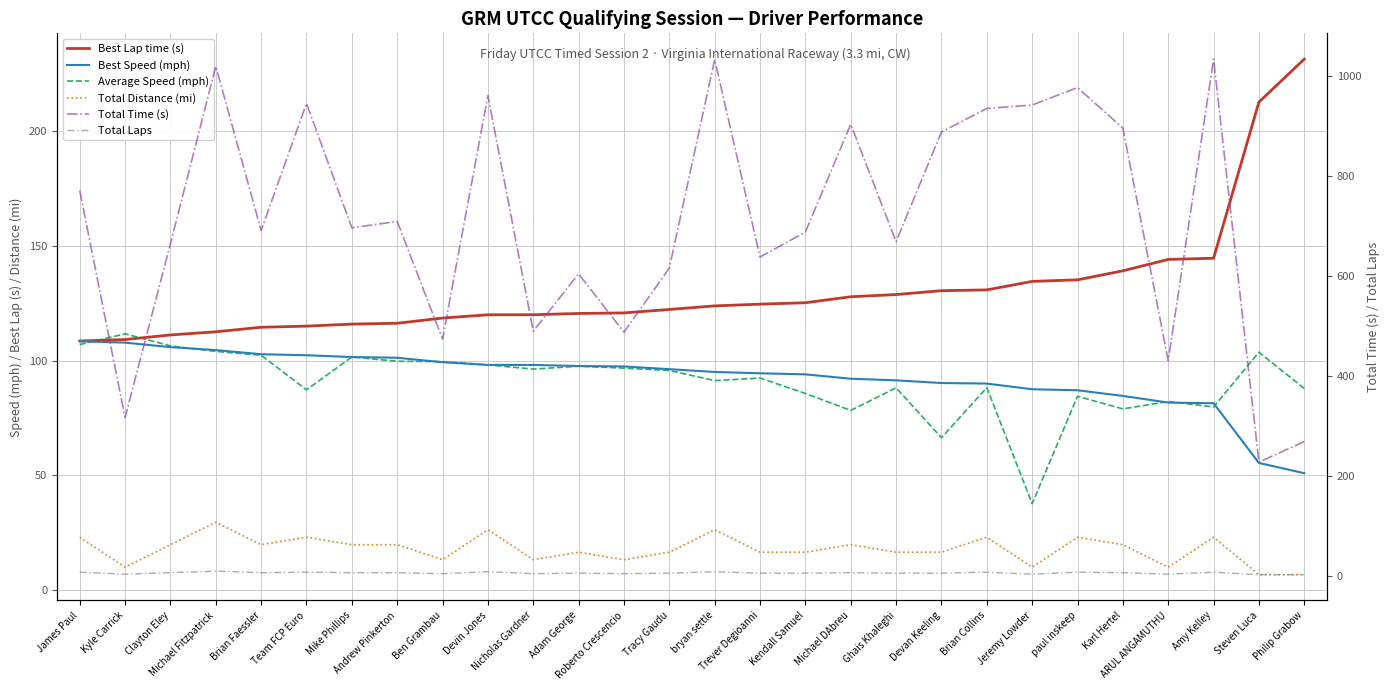

What is the difference between the Total Time (s) values at Mike Phillips and James Paul?

74.7